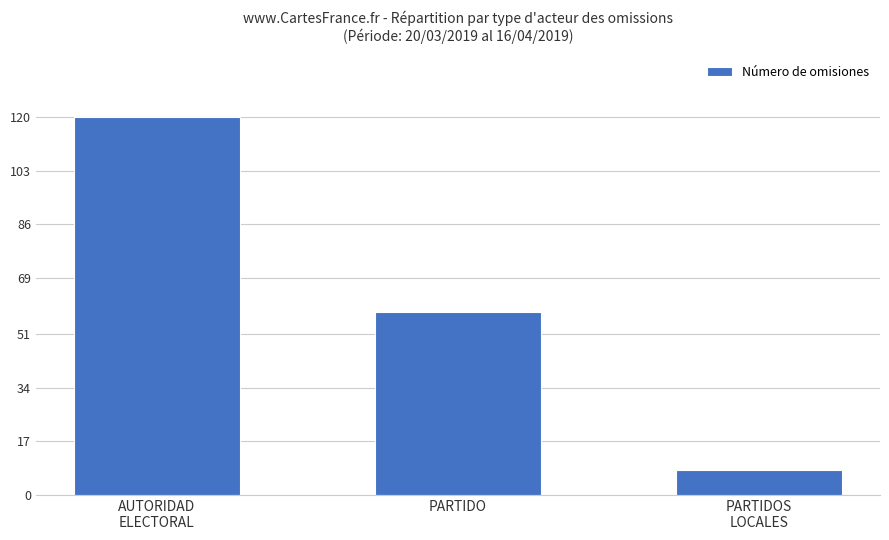

What is the value of the 3rd bar from the left?

8